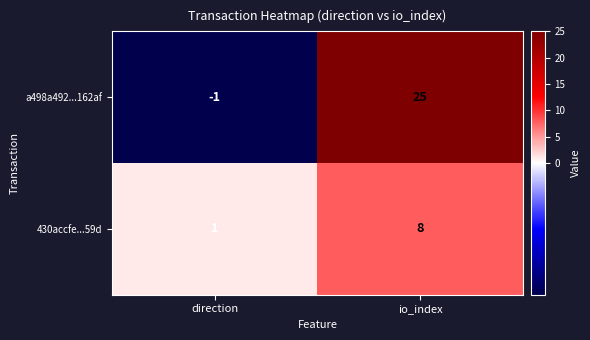

Which series changed the most between direction and io_index?

a498a492...162af